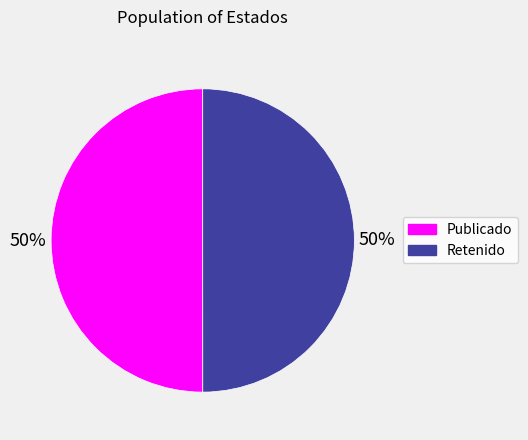

To the nearest percent, what is the average slice percentage?

50%